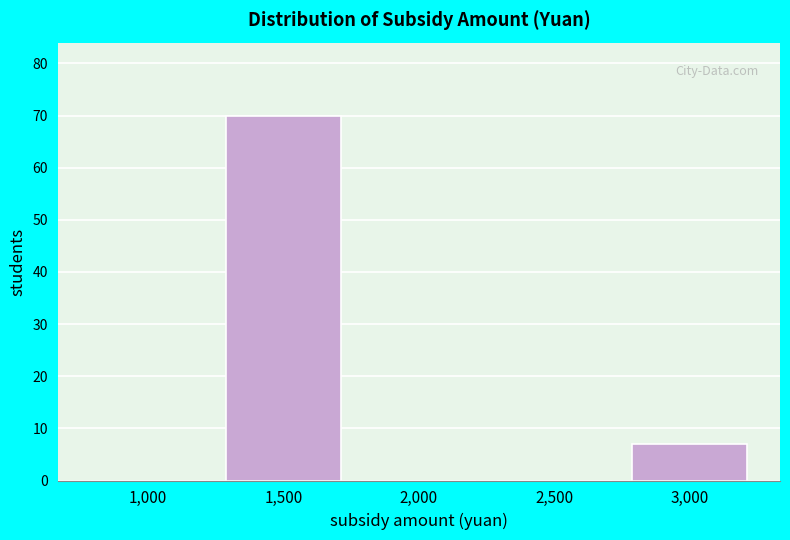

Reading right to left, what are all the values shown in this chart?

3,000=7	2,500=0	2,000=0	1,500=70	1,000=0